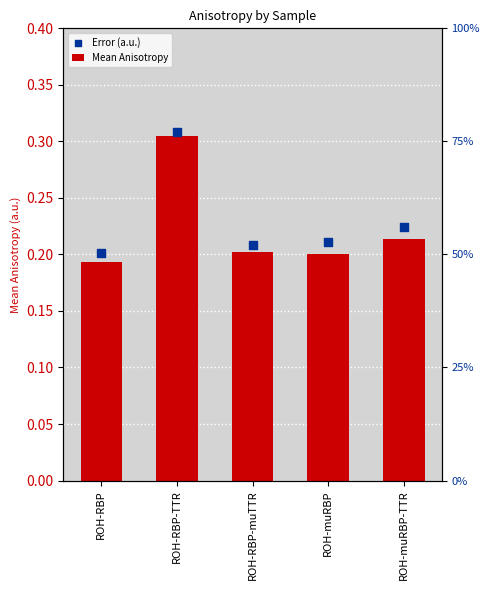

Which has a higher value, ROH-muRBP or ROH-RBP?

ROH-muRBP